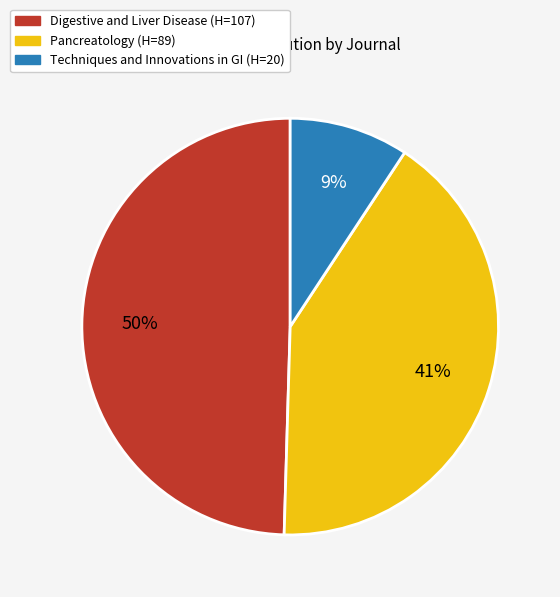

What percentage is the Pancreatology (H=89) slice, to the nearest percent?

41%